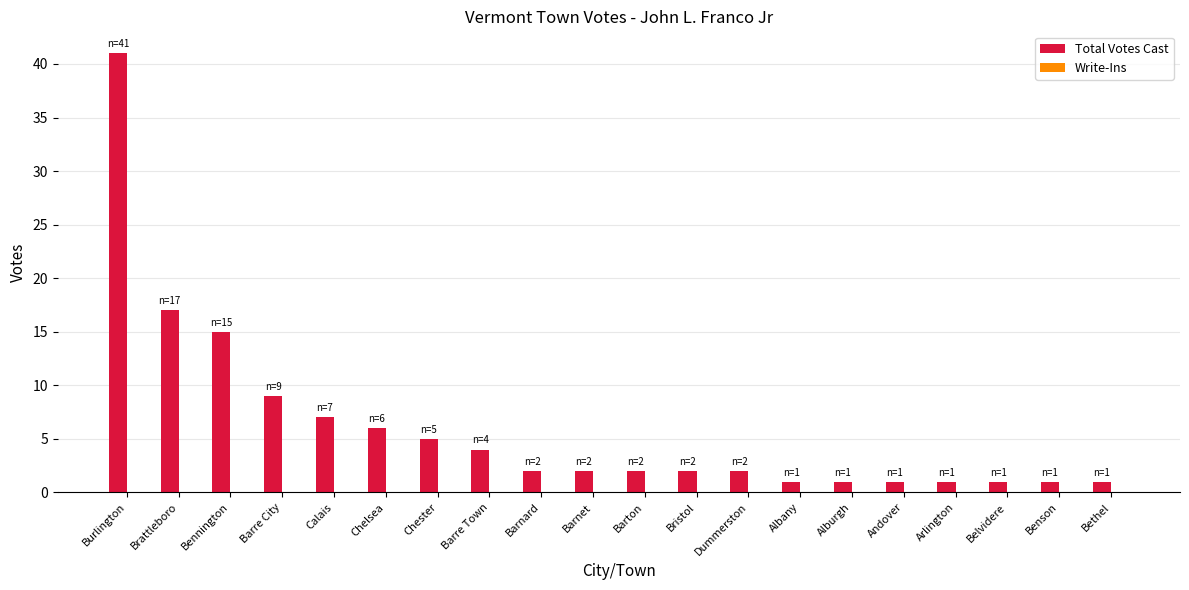

Reading left to right, transcribe all the data shown in this chart.

Burlington=41	Brattleboro=17	Bennington=15	Barre City=9	Calais=7	Chelsea=6	Chester=5	Barre Town=4	Barnard=2	Barnet=2	Barton=2	Bristol=2	Dummerston=2	Albany=1	Alburgh=1	Andover=1	Arlington=1	Belvidere=1	Benson=1	Bethel=1